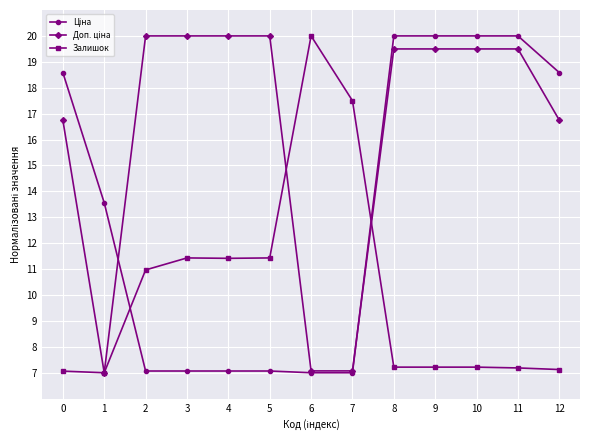

What is the value of the Залишок point at the 5th from the left?

11.4